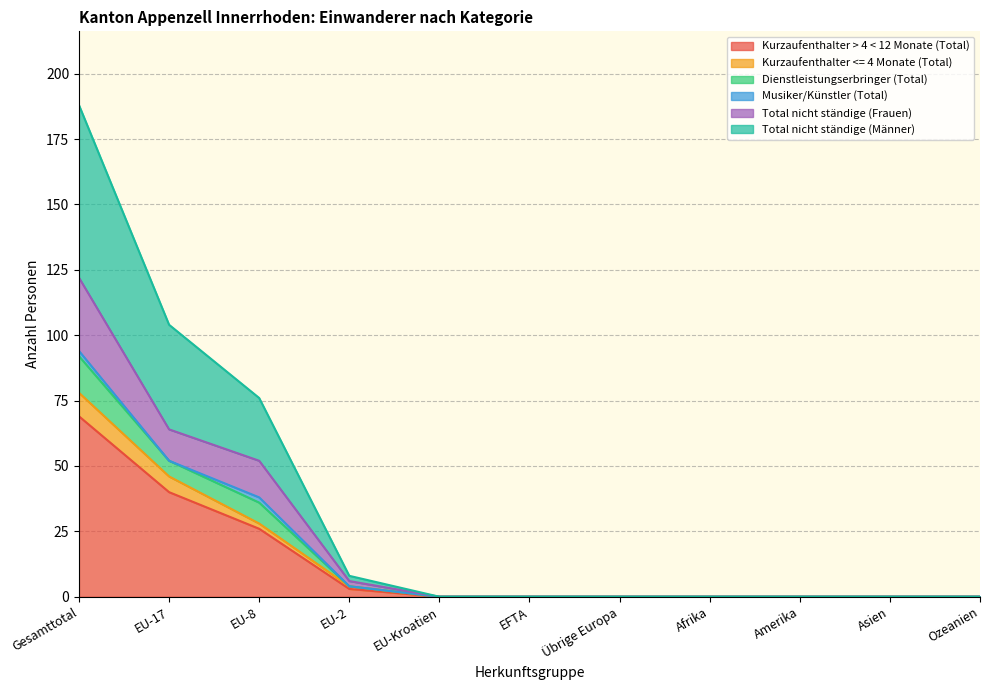

Read the Kurzaufenthalter > 4 < 12 Monate (Total) value at Gesamttotal, to the nearest 10.

70